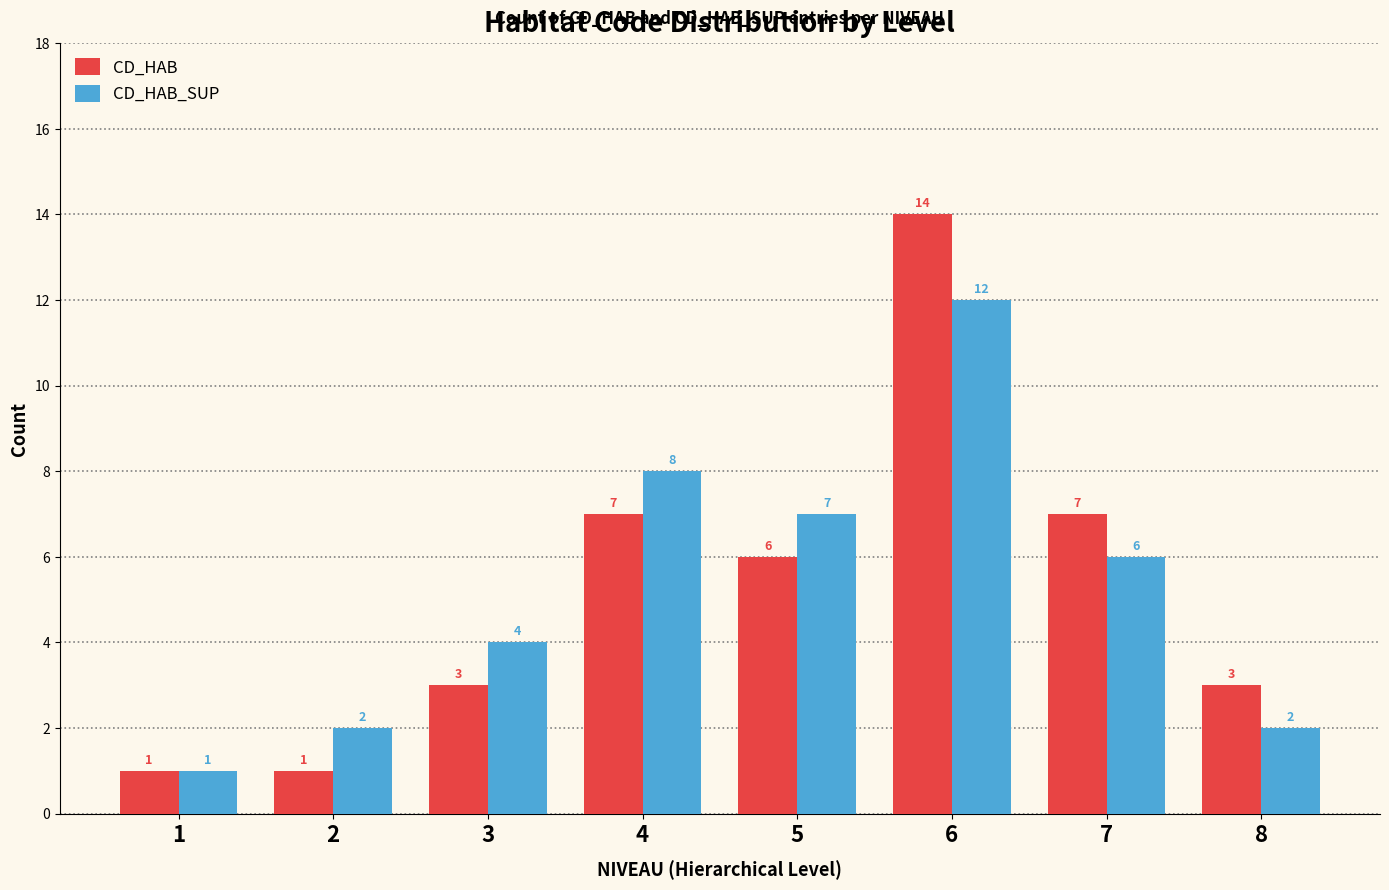

What is the minimum value shown in the chart?

1